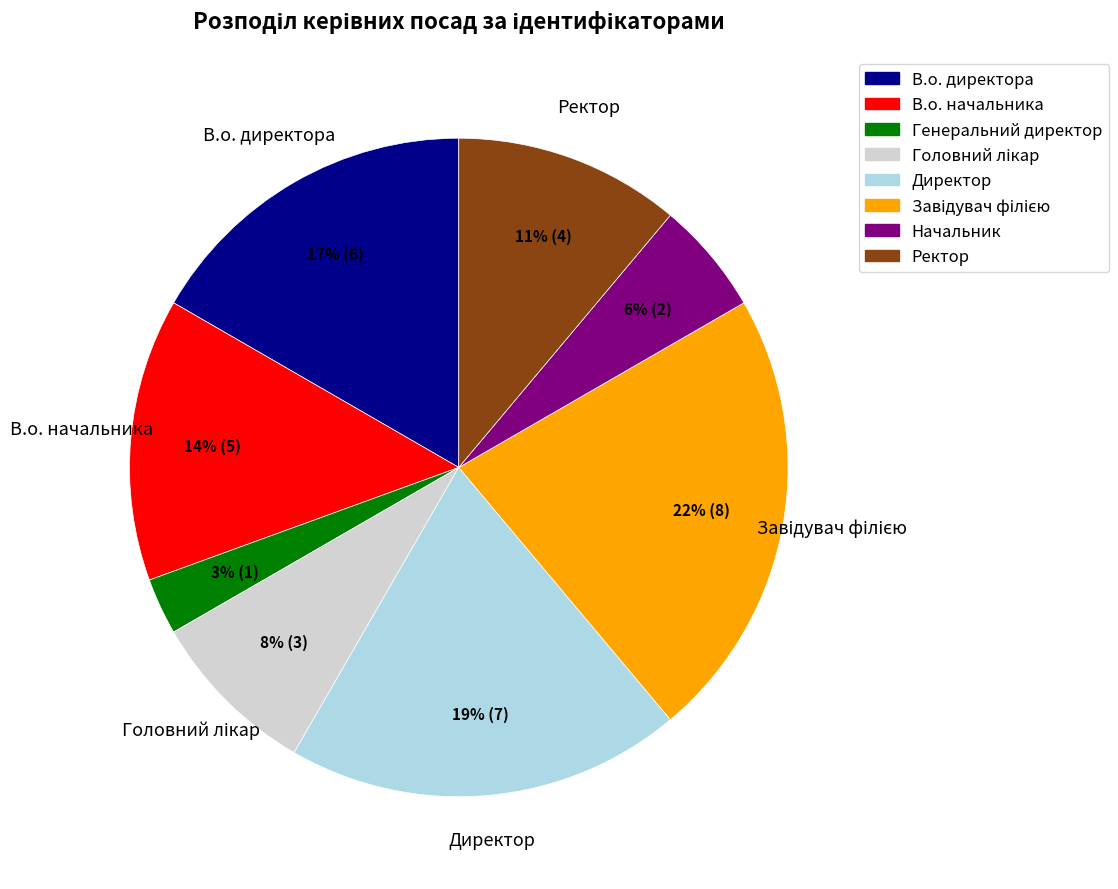

To the nearest percent, what is the difference between the largest and smallest slice percentages?

19%